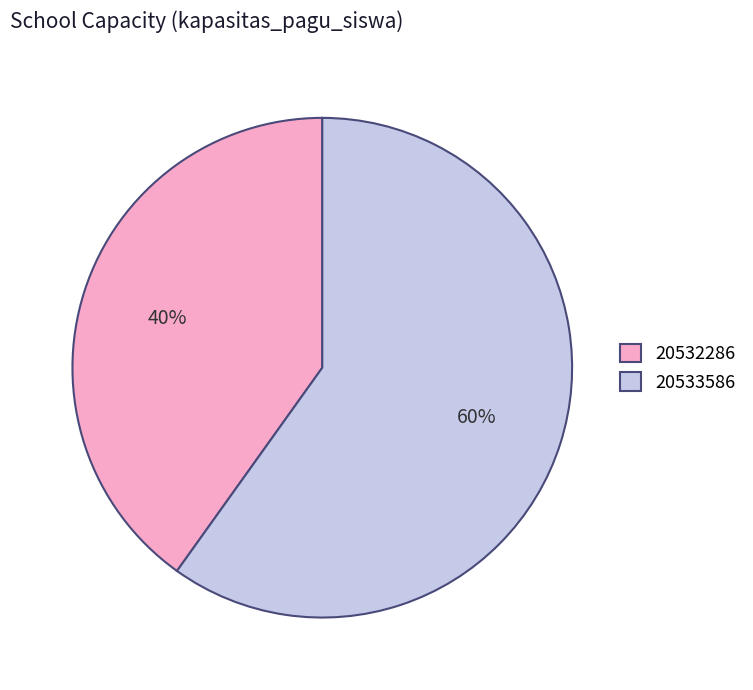

Combined, do 20533586 and 20532286 account for over 50%?

Yes